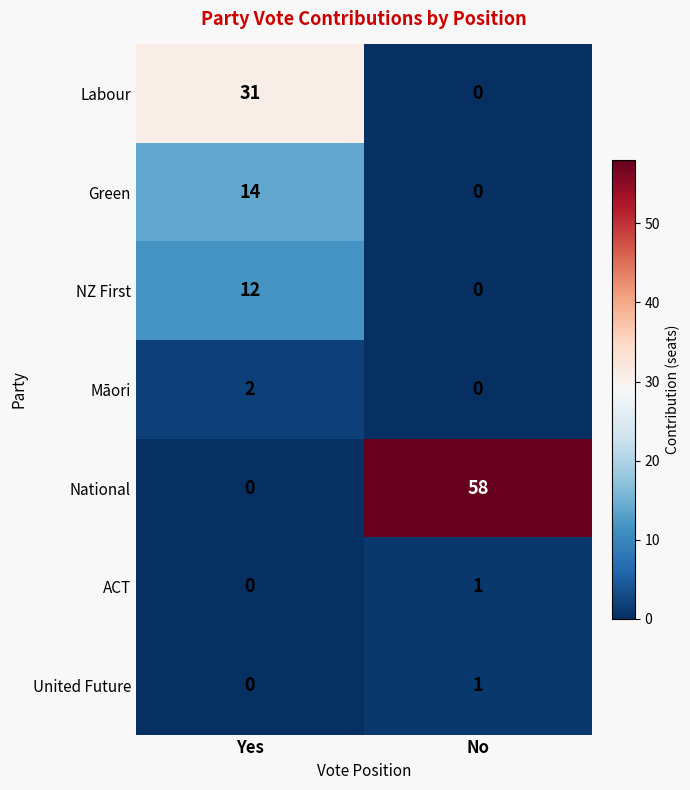

Reading left to right, extract all data points from this chart.

Labour: 31	0
Green: 14	0
NZ First: 12	0
Māori: 2	0
National: 0	58
ACT: 0	1
United Future: 0	1